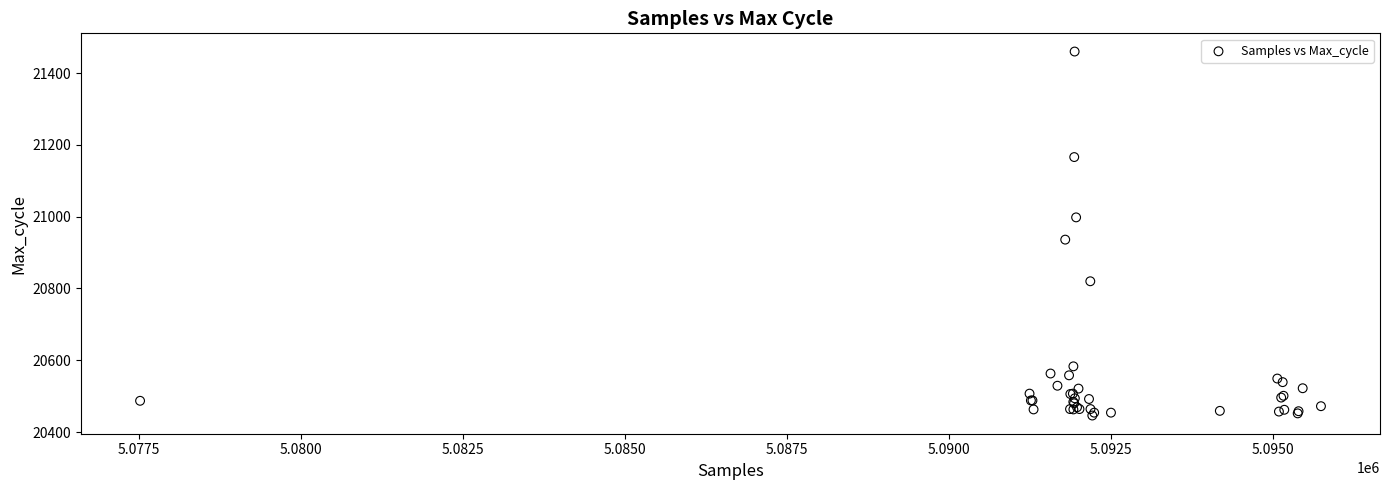

What Y value in the scatter plot is closest to 20953?

20936